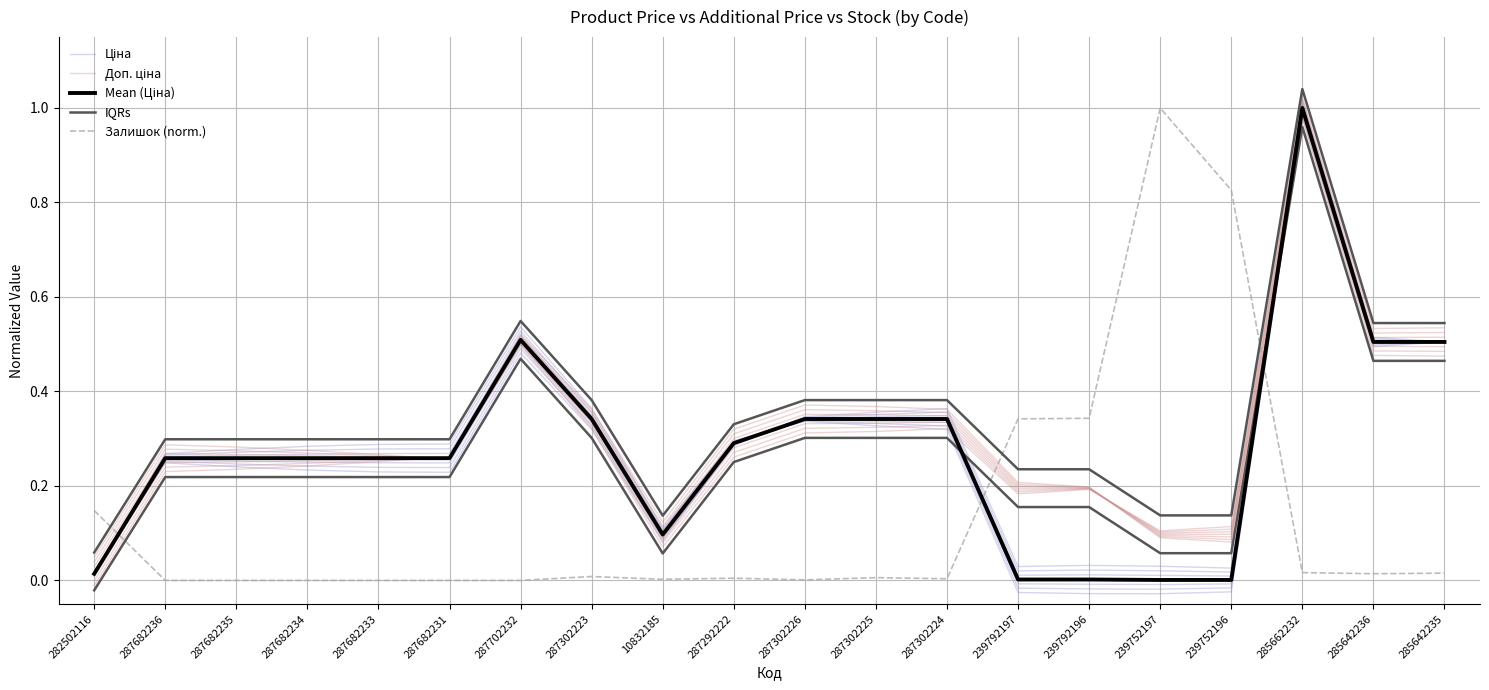

What position from the left is 282502116?

1